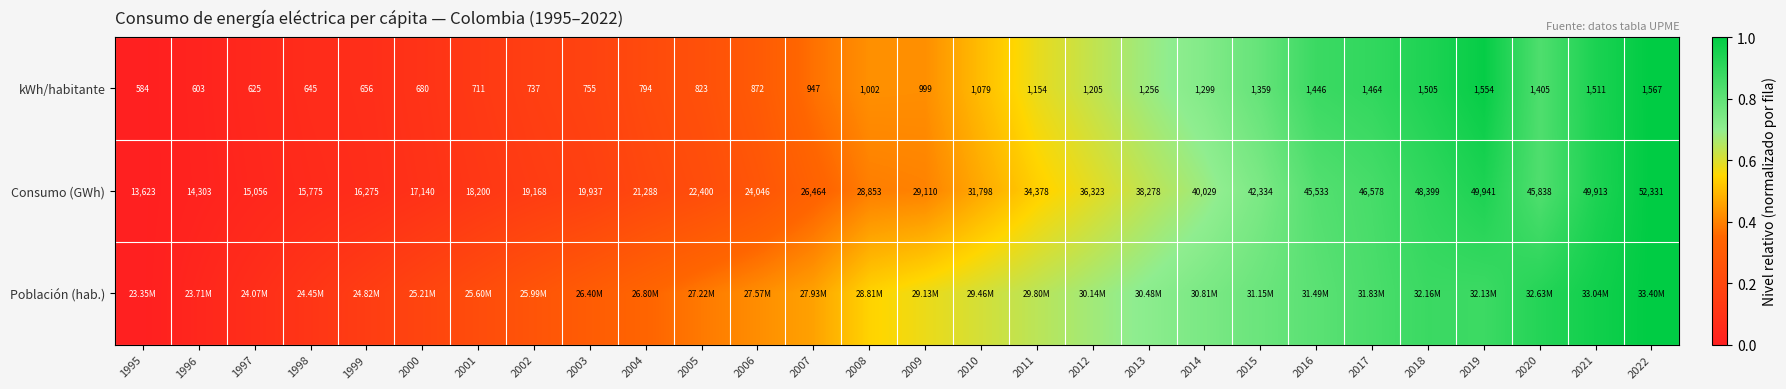

What is the total value across all series at 2011?

1.8